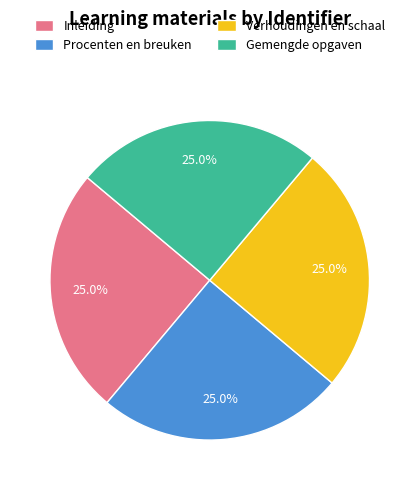

To the nearest percent, what percentage of the pie is Procenten en breuken?

25%